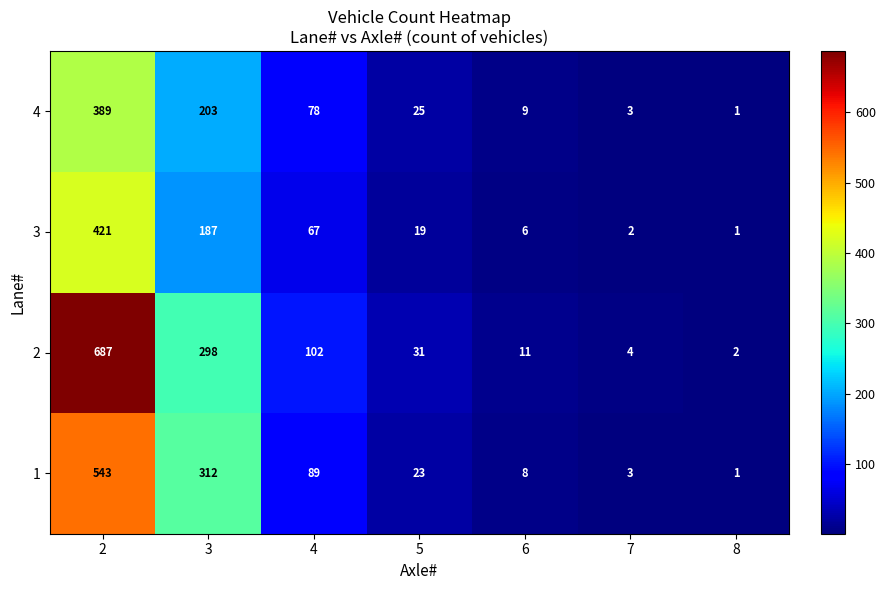

Reading left to right, what are all the values shown in this chart?

4: 389	203	78	25	9	3	1
3: 421	187	67	19	6	2	1
2: 687	298	102	31	11	4	2
1: 543	312	89	23	8	3	1